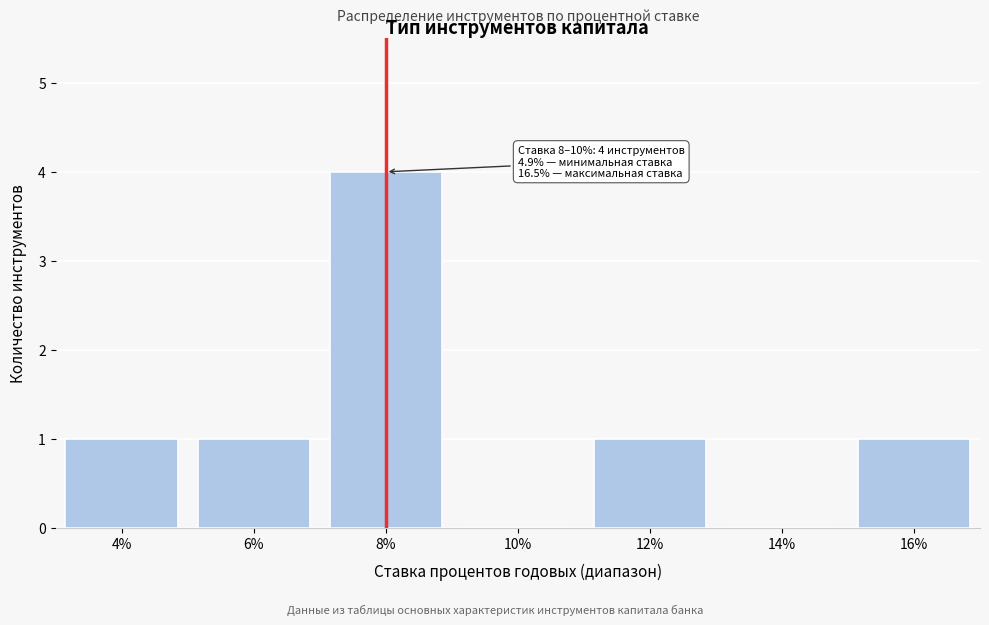

Reading left to right, what are all the values shown in this chart?

4%=1	6%=1	8%=4	10%=0	12%=1	14%=0	16%=1